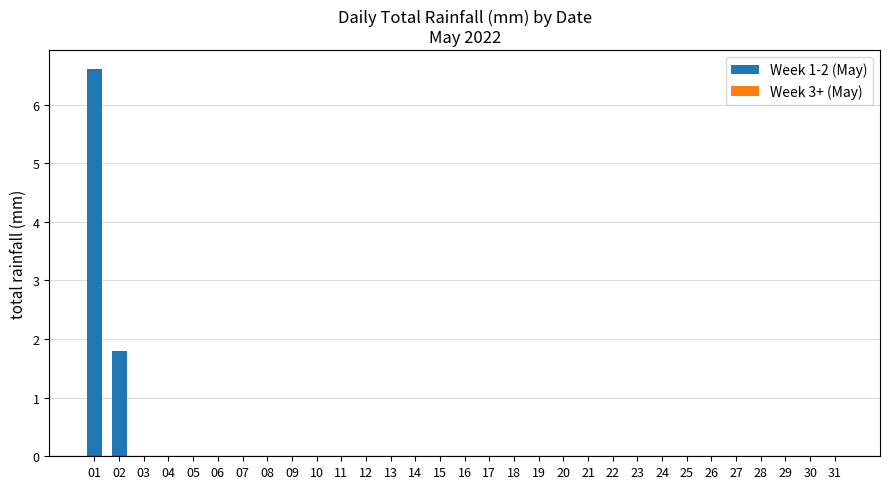

Reading left to right, transcribe all the data shown in this chart.

01=6.6	02=1.8	03=0.0	04=0.0	05=0.0	06=0.0	07=0.0	08=0.0	09=0.0	10=0.0	11=0.0	12=0.0	13=0.0	14=0.0	15=0.0